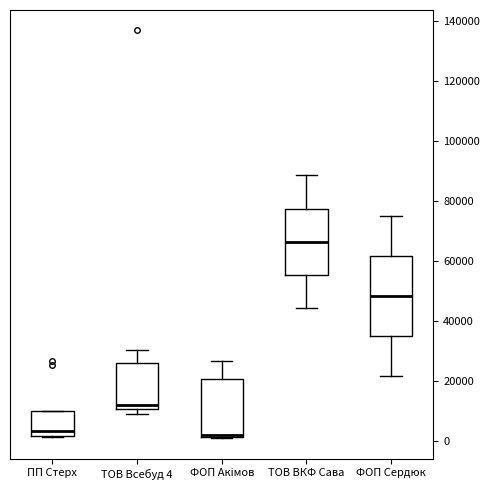

Which box has the highest median line?

ТОВ ВКФ Сава